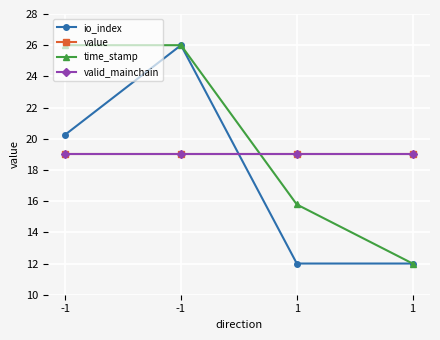

What is the average value of the io_index series?

17.6